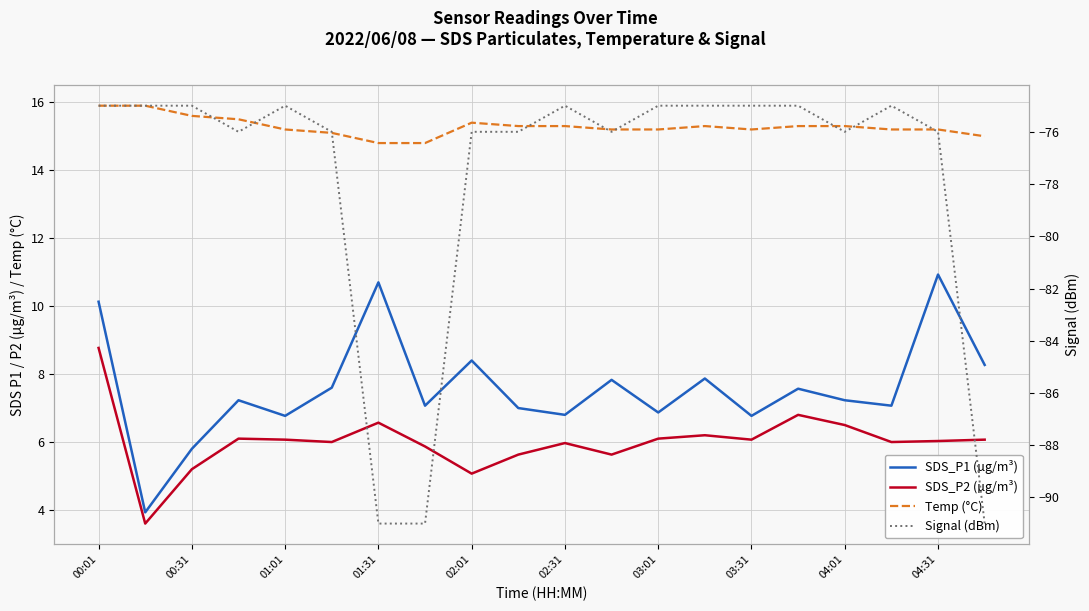

Reading left to right, what are all the values shown in this chart?

SDS_P1 (µg/m³): 10.1	3.9	5.8	7.2	6.8	7.6	10.7	7.1	8.4	7.0	6.8	7.8	6.9	7.9	6.8	7.6	7.2	7.1	10.9	8.3
SDS_P2 (µg/m³): 8.8	3.6	5.2	6.1	6.1	6.0	6.6	5.9	5.1	5.6	6.0	5.6	6.1	6.2	6.1	6.8	6.5	6.0	6.0	6.1
Temp (°C): 15.9	15.9	15.6	15.5	15.2	15.1	14.8	14.8	15.4	15.3	15.3	15.2	15.2	15.3	15.2	15.3	15.3	15.2	15.2	15.0
Signal (dBm): -75.0	-75.0	-75.0	-76.0	-75.0	-76.0	-91.0	-91.0	-76.0	-76.0	-75.0	-76.0	-75.0	-75.0	-75.0	-75.0	-76.0	-75.0	-76.0	-91.0